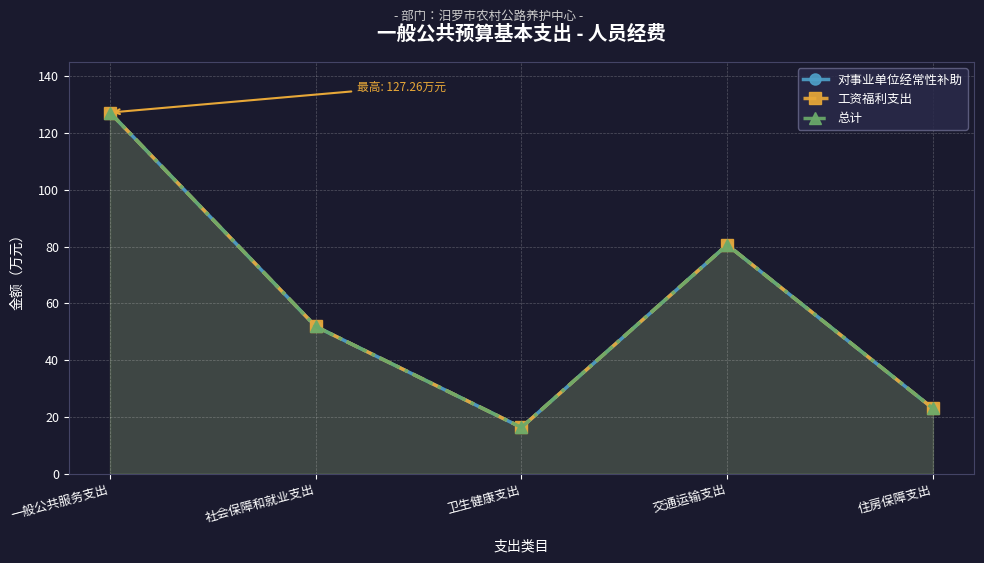

True or false: 对事业单位经常性补助 and 工资福利支出 cross at least once.

False